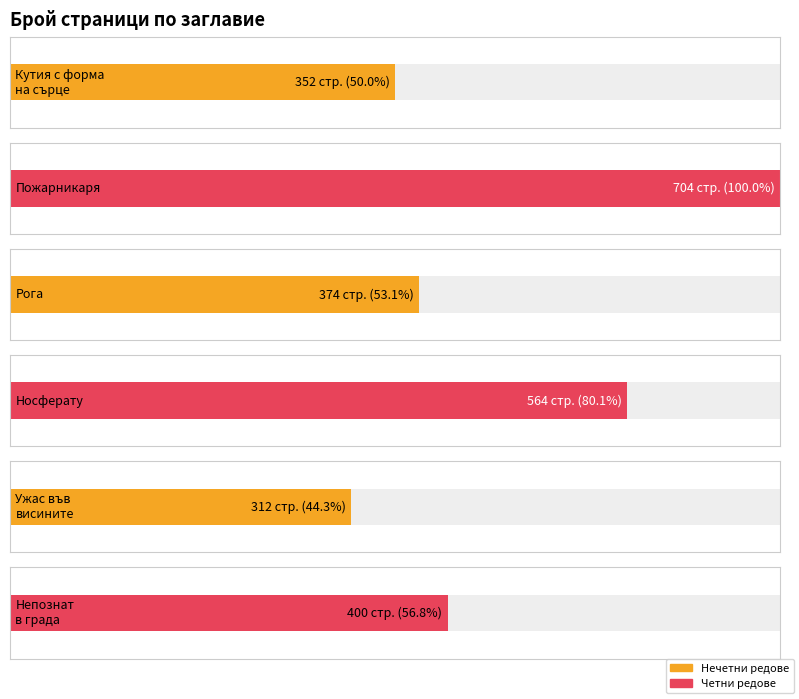

Rank the categories by value from lowest to highest.

sqnka
(Ужас), sqnka
(Кутия с форма), Еми
(Рога), Silverkata
(Непознат), sqnka
(Носферату), sqnka
(Пожарникаря)